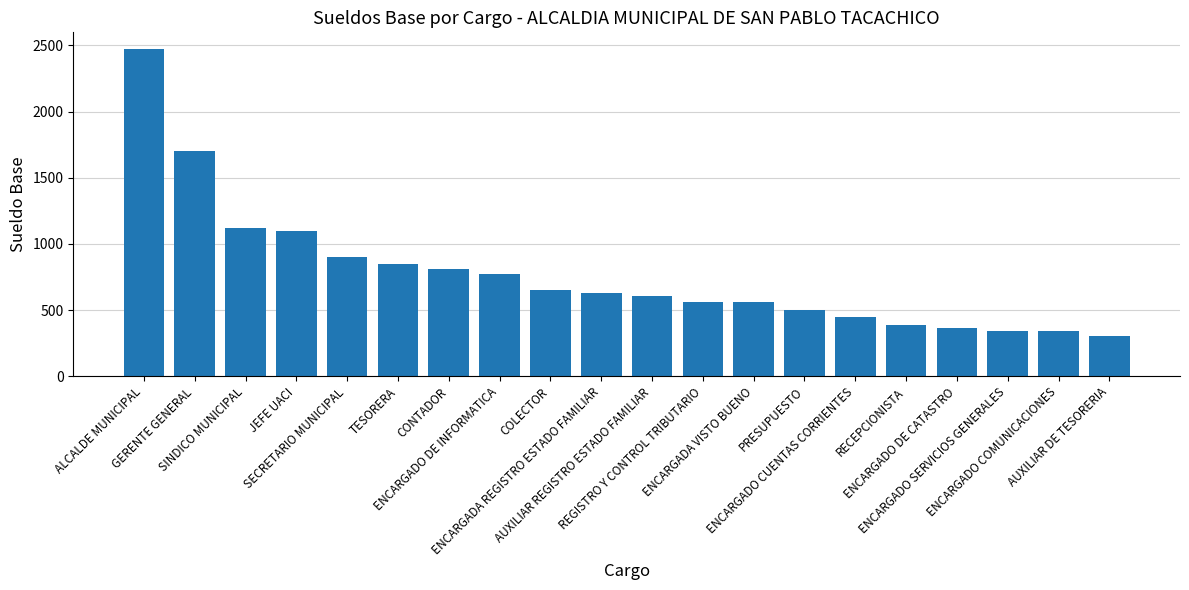

Which has a higher value, ENCARGADO DE INFORMATICA or REGISTRO Y CONTROL TRIBUTARIO?

ENCARGADO DE INFORMATICA